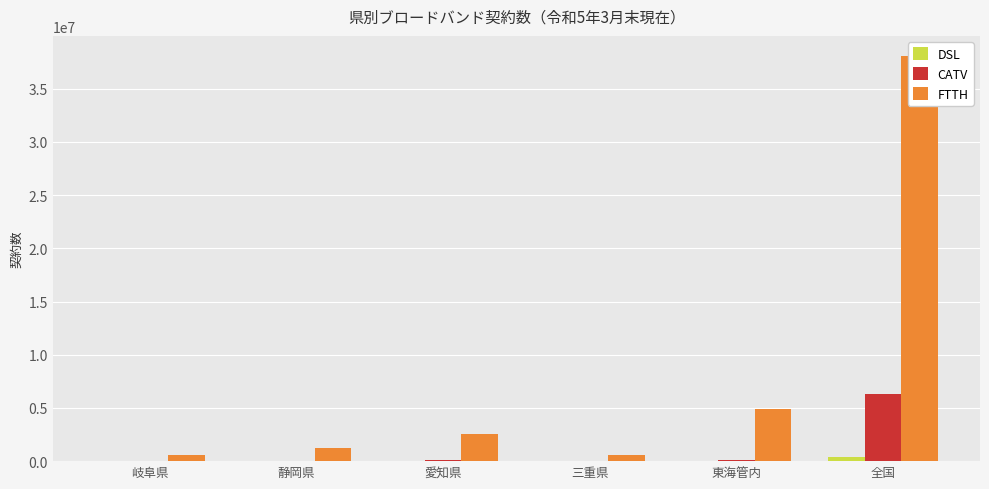

True or false: CATV has a value of 27318 at 静岡県.

True